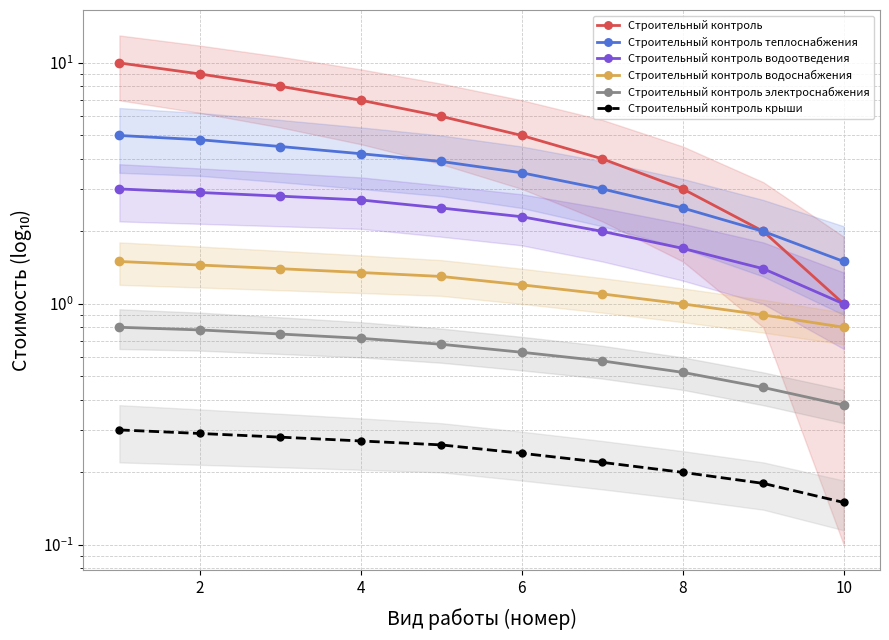

What is the sum of the Строительный контроль values at 7 and 4?

11.0